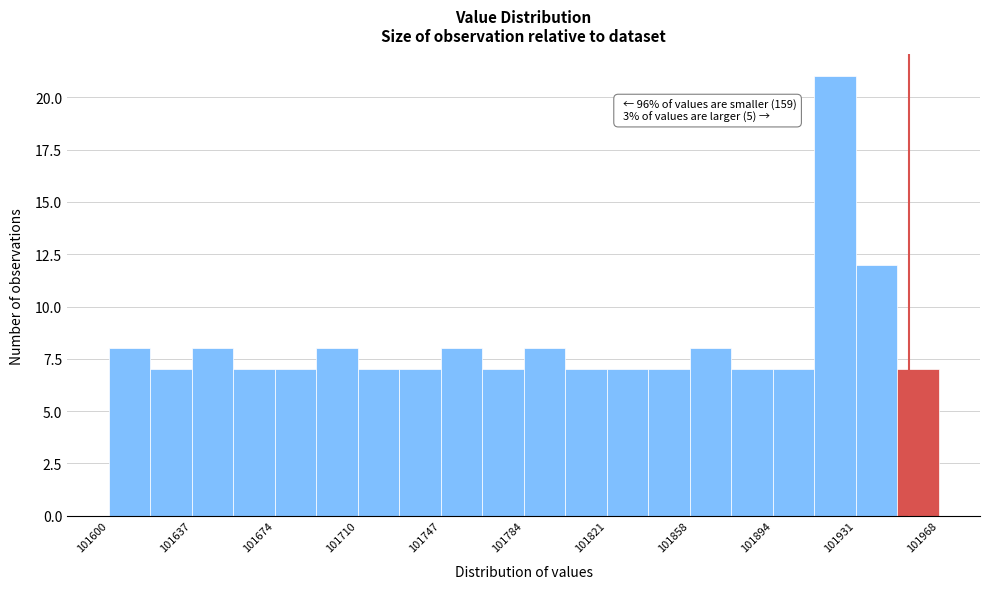

Around what value on the x-axis is the tallest bar? Give the approximate position of its centre, as read against the axis.

101920